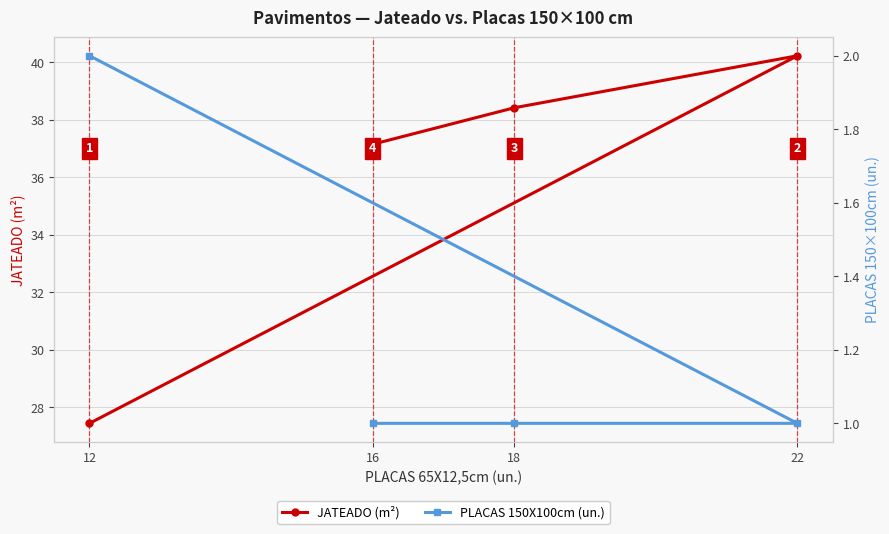

What is the highest value of the JATEADO (m²) series?

40.2